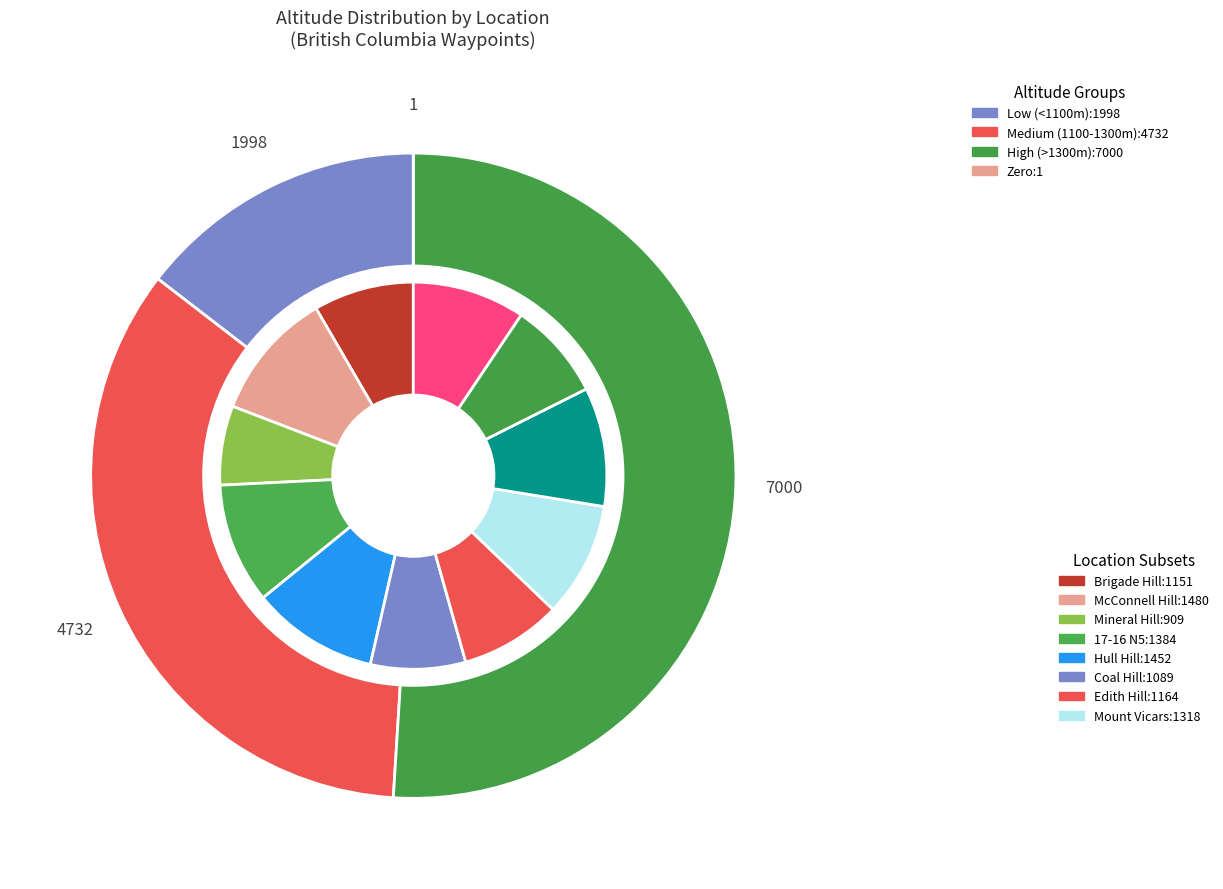

Count the number of slices in the pie.

12